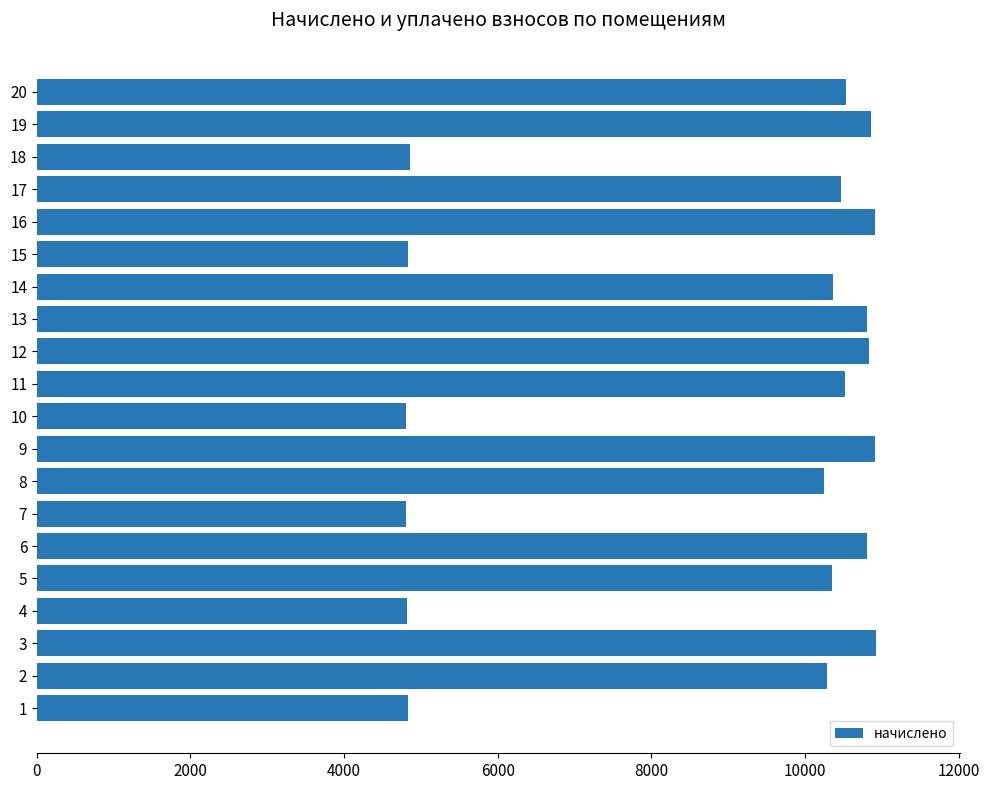

What is the smallest value displayed?

4802.4